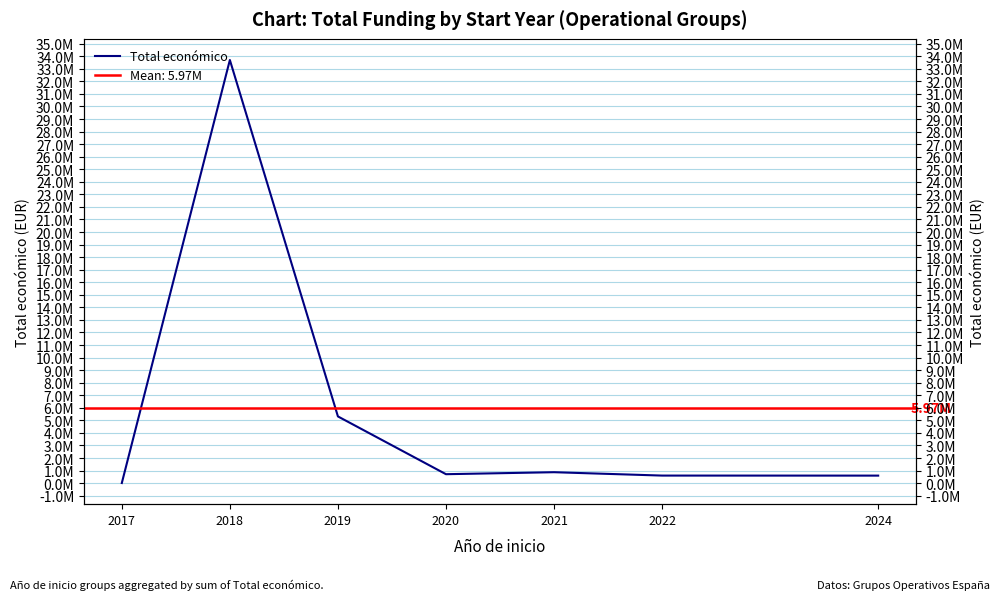

What is the difference between the maximum and minimum values?

33693517